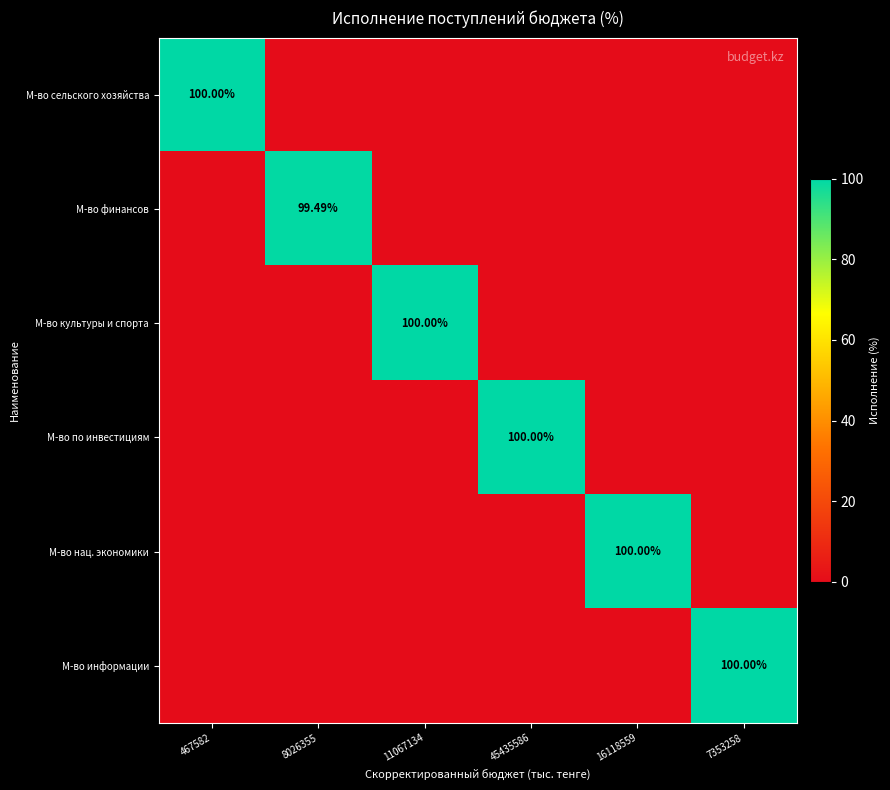

What is the difference between the highest and lowest values at 45435586?

100.0